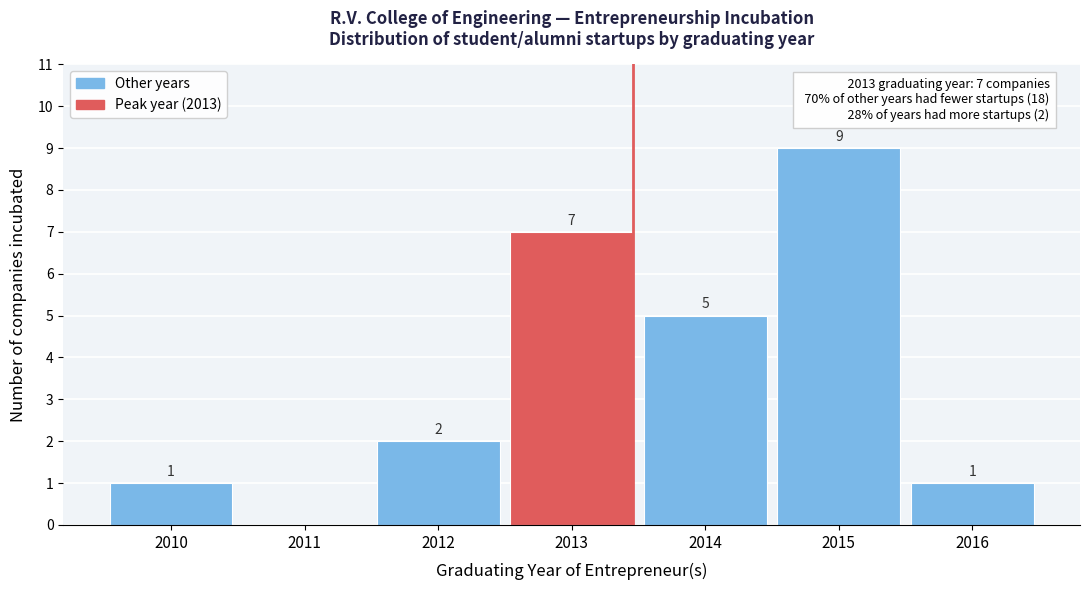

Reading right to left, extract all data points from this chart.

2016=1	2015=9	2014=5	2013=7	2012=2	2011=0	2010=1